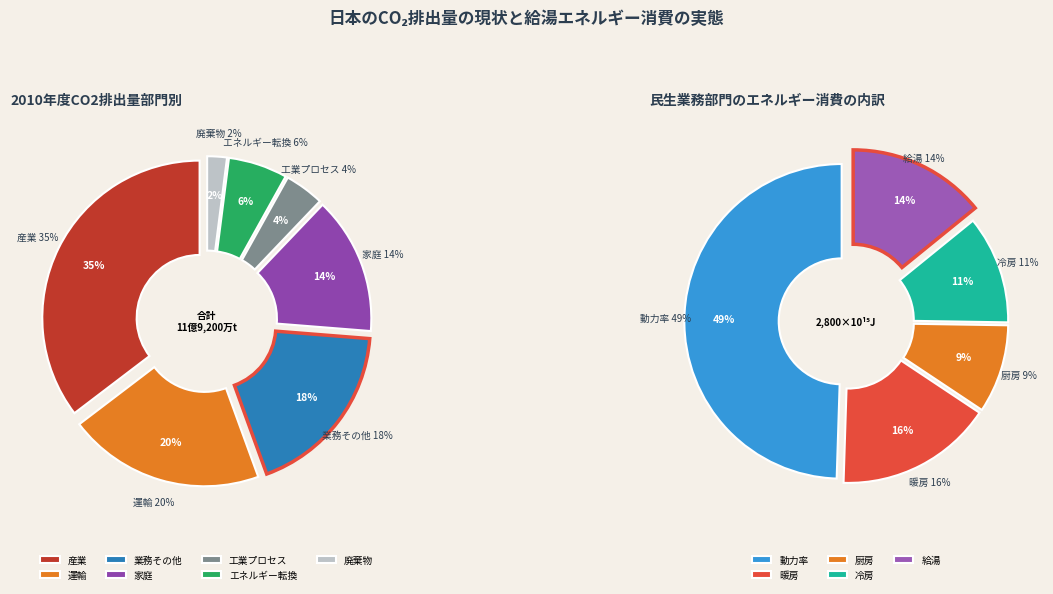

Is there any slice that represents more than half of the pie?

No